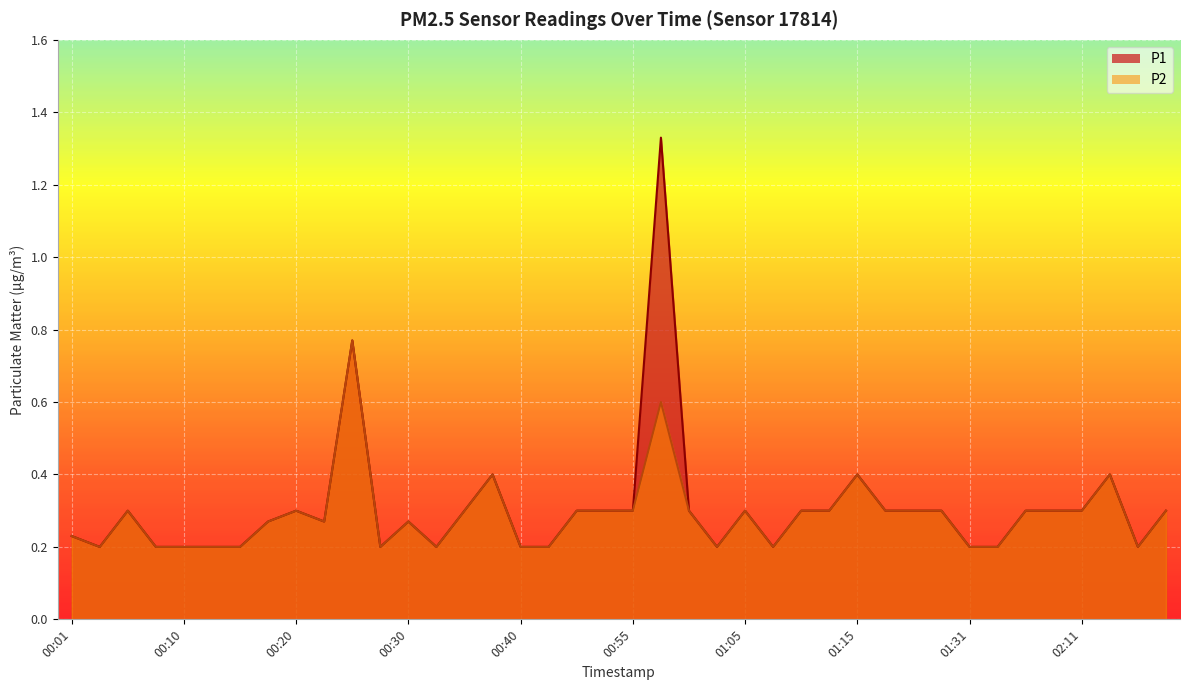

True or false: P1 and P2 cross at least once.

False